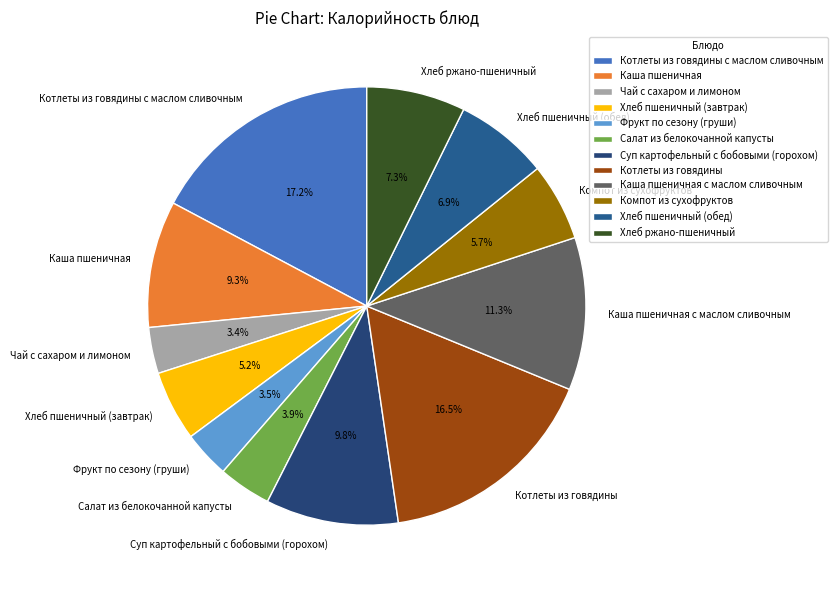

To the nearest percent, what percentage of the pie is Каша пшеничная?

9%